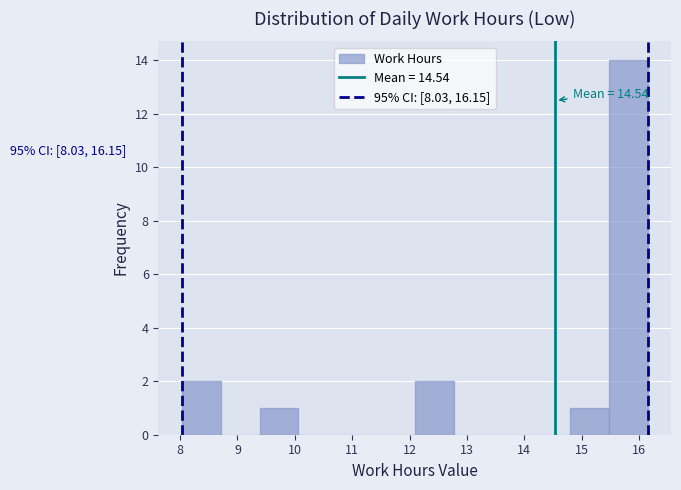

Which range on the x-axis has the tallest bar?

15.5 to 16.2